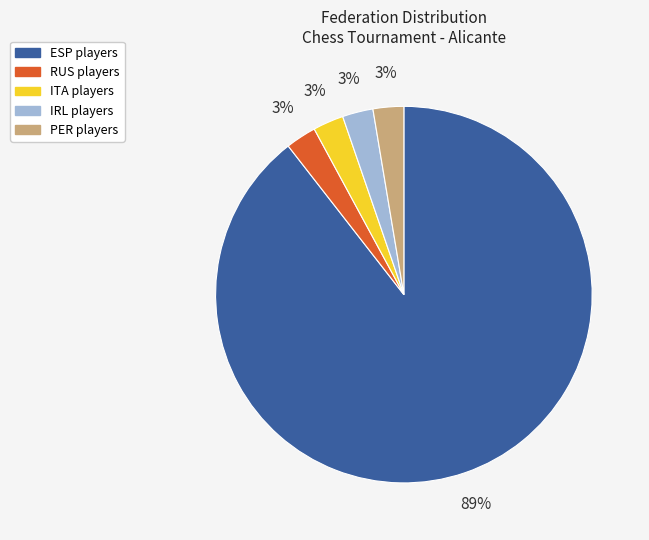

Which slice is the largest?

ESP